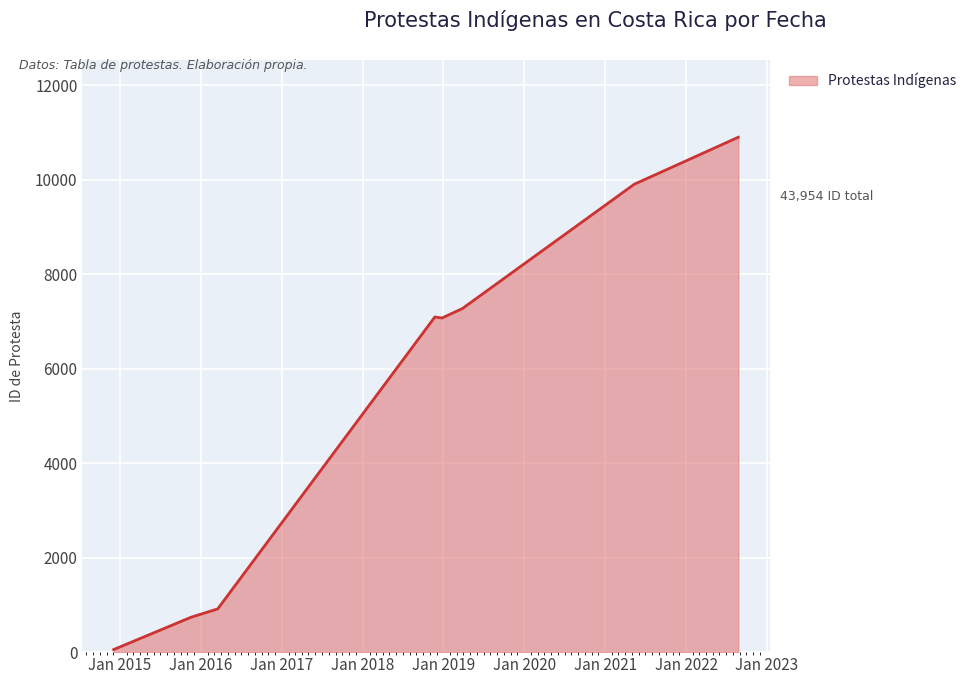

What is the difference between the maximum and second lowest values?

10162